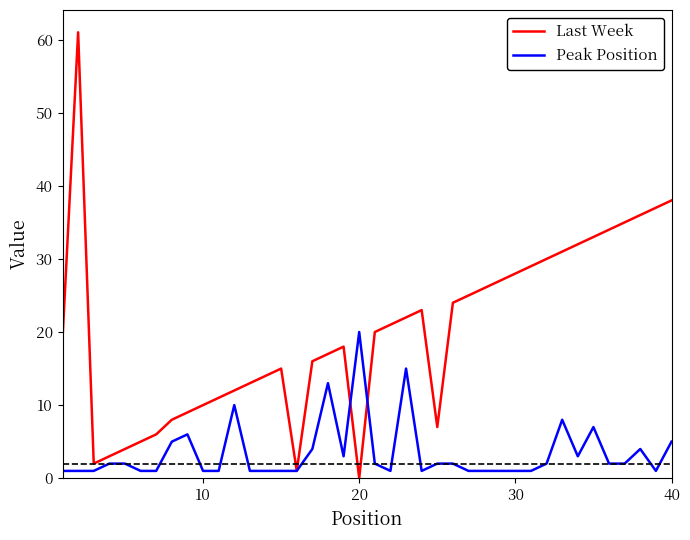

List the series in order of their overall mean, highest first.

Last Week, Peak Position